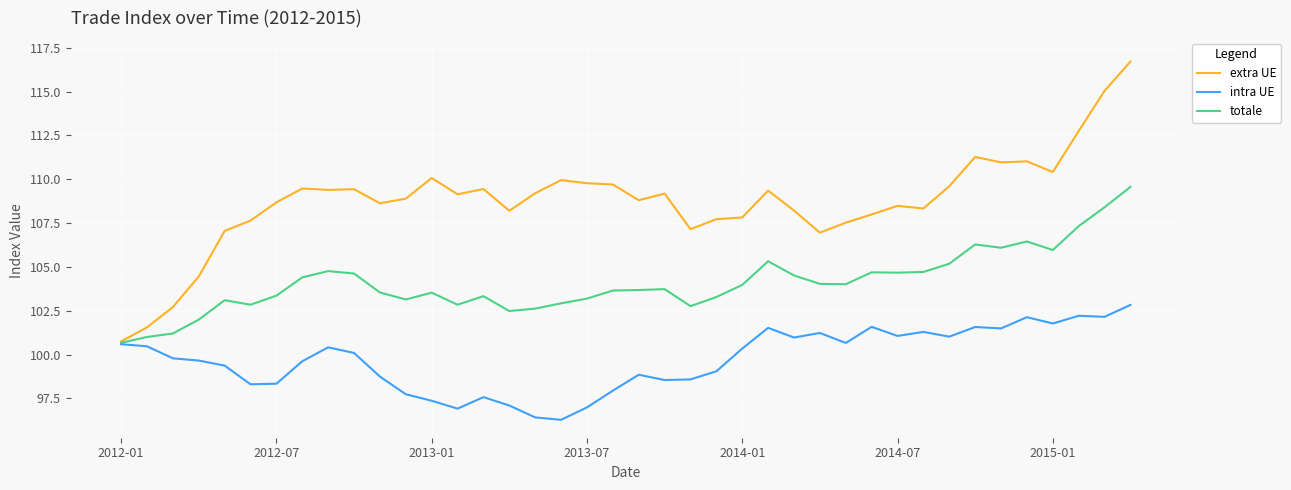

Rank the series by their maximum value, from highest to lowest.

extra UE, totale, intra UE